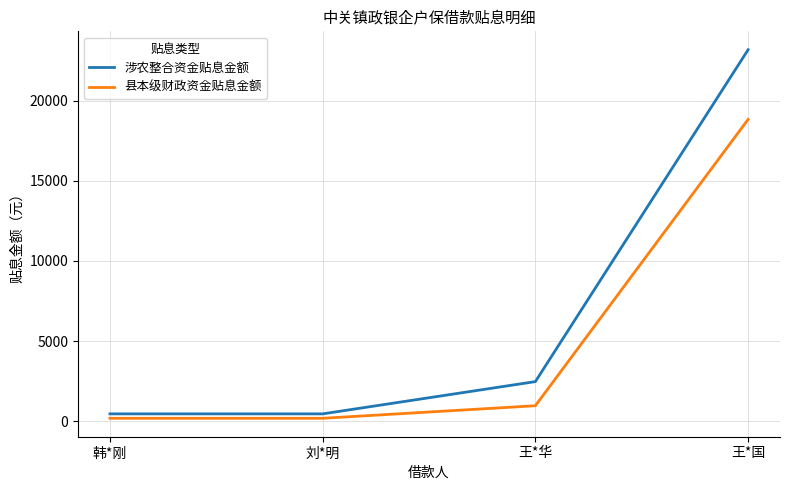

At which category is the sum across all series the highest?

王*国